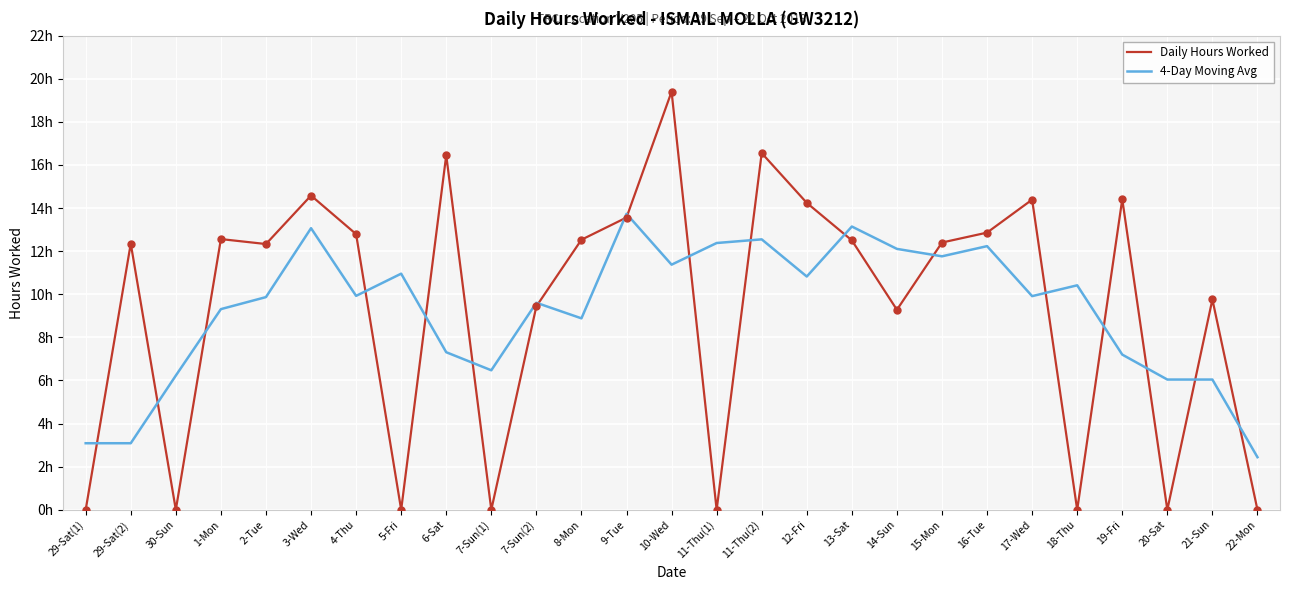

Is the value of Daily Hours Worked at 17-Wed greater than the value of 4-Day Moving Avg at 29-Sat(1)?

Yes